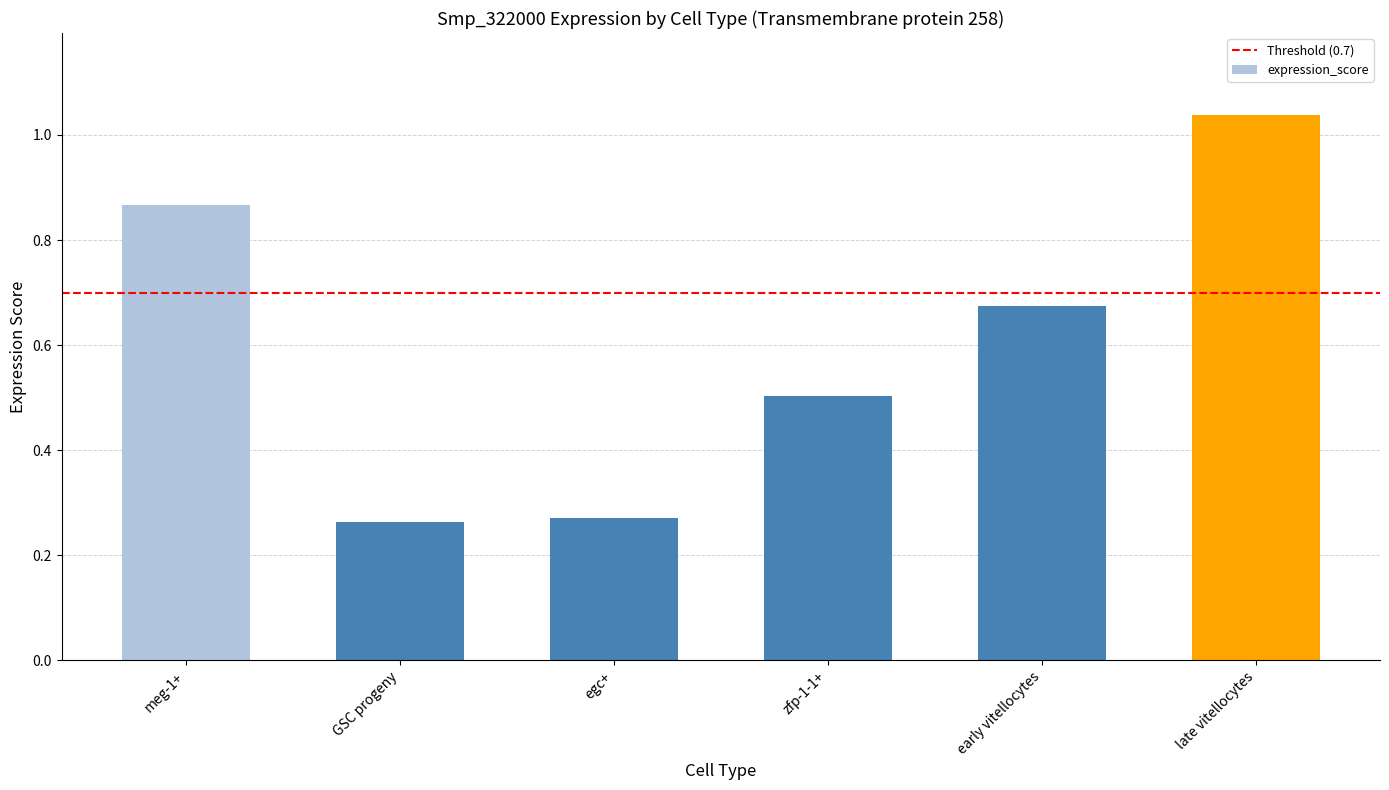

Which category has the highest value across all series?

late vitellocytes